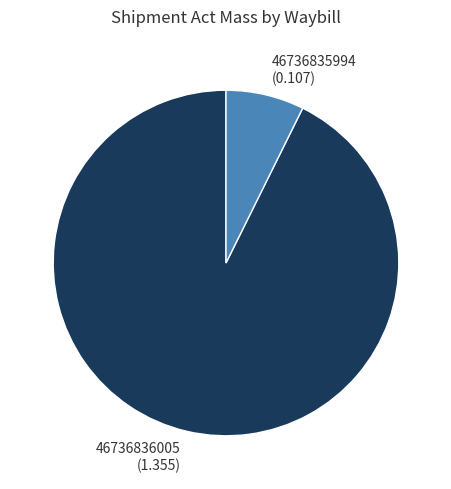

What is the ratio of the value at 46736835994 to the value at 46736836005?

0.1